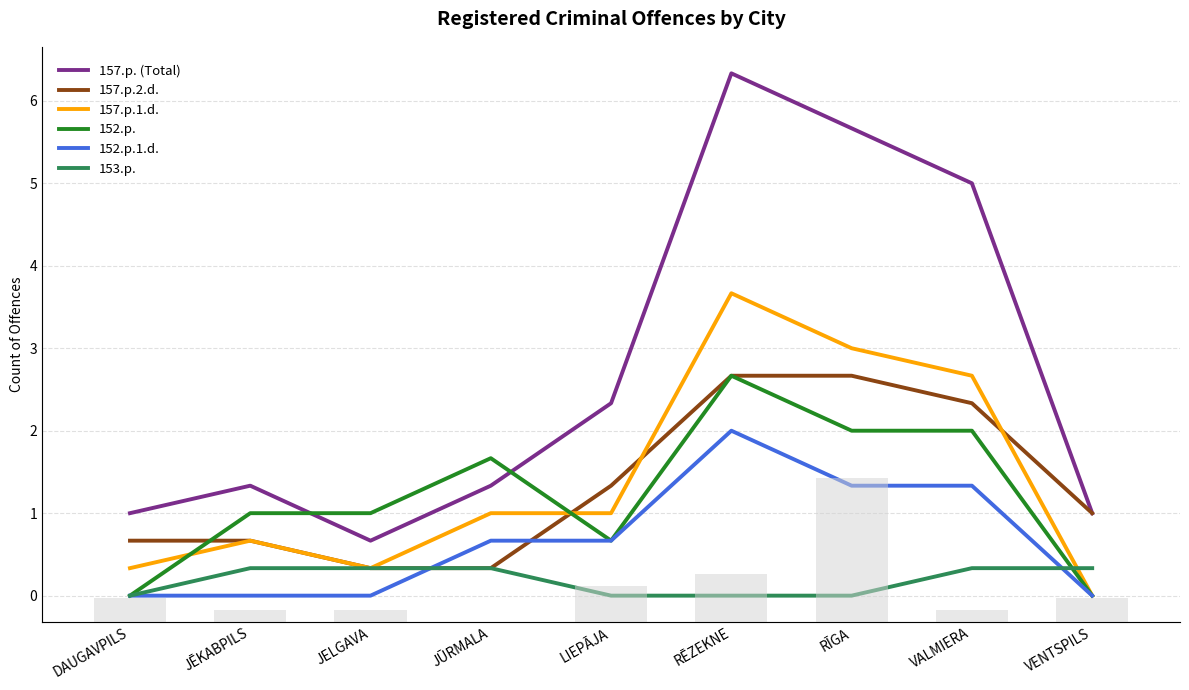

At which category is the sum across all series the highest?

RĒZEKNE